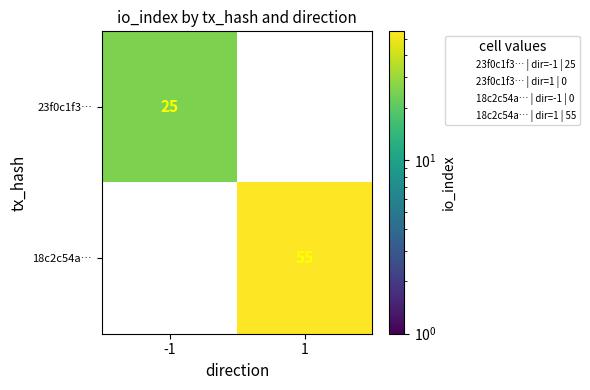

What is the maximum value shown in the chart?

55